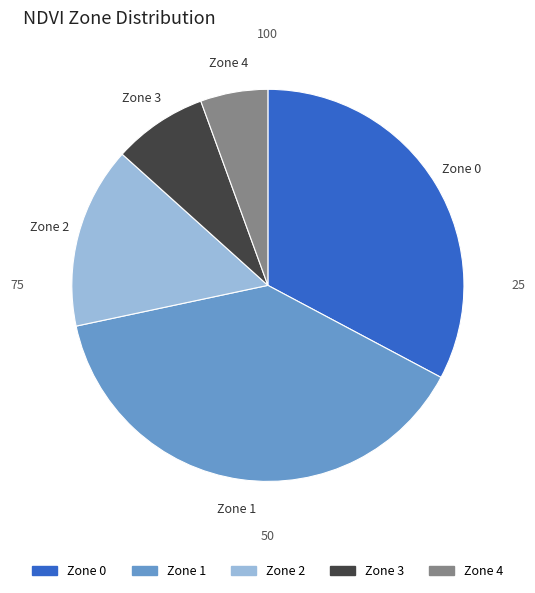

Which slice is the largest?

Zone 1